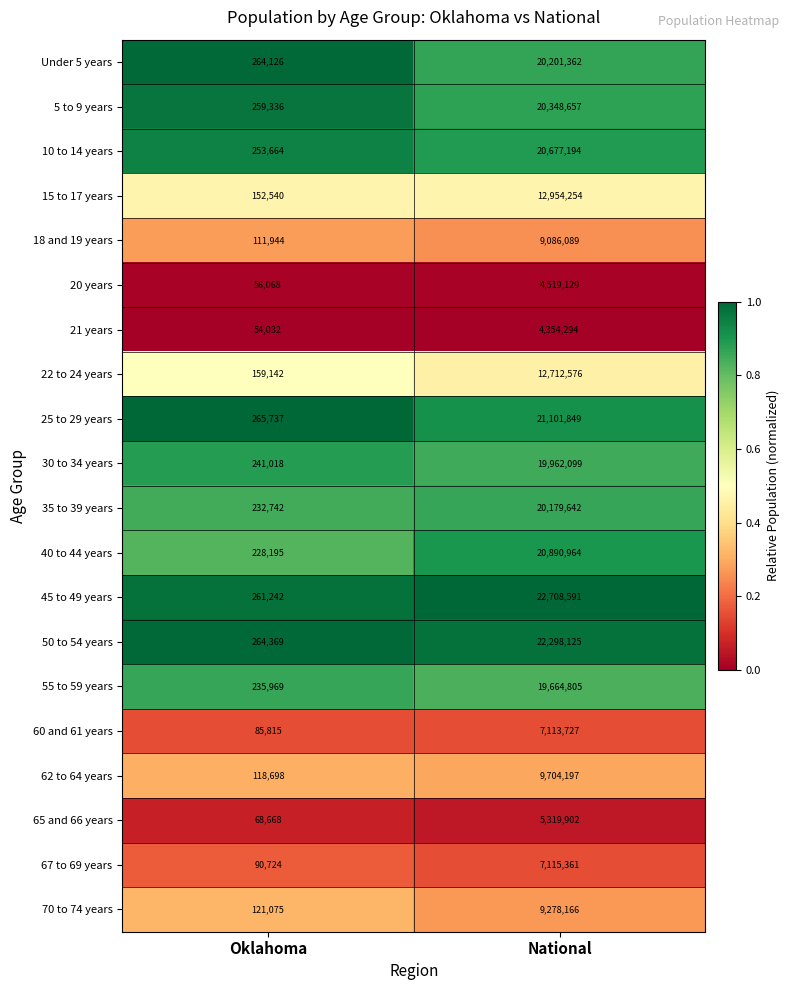

The 35 to 39 years series shows 20179642 at National. True or false?

True